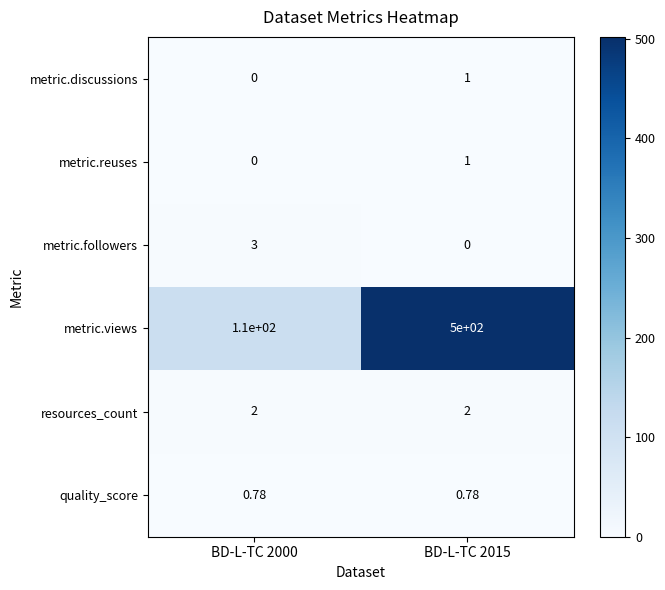

How many data points does each series have?

2